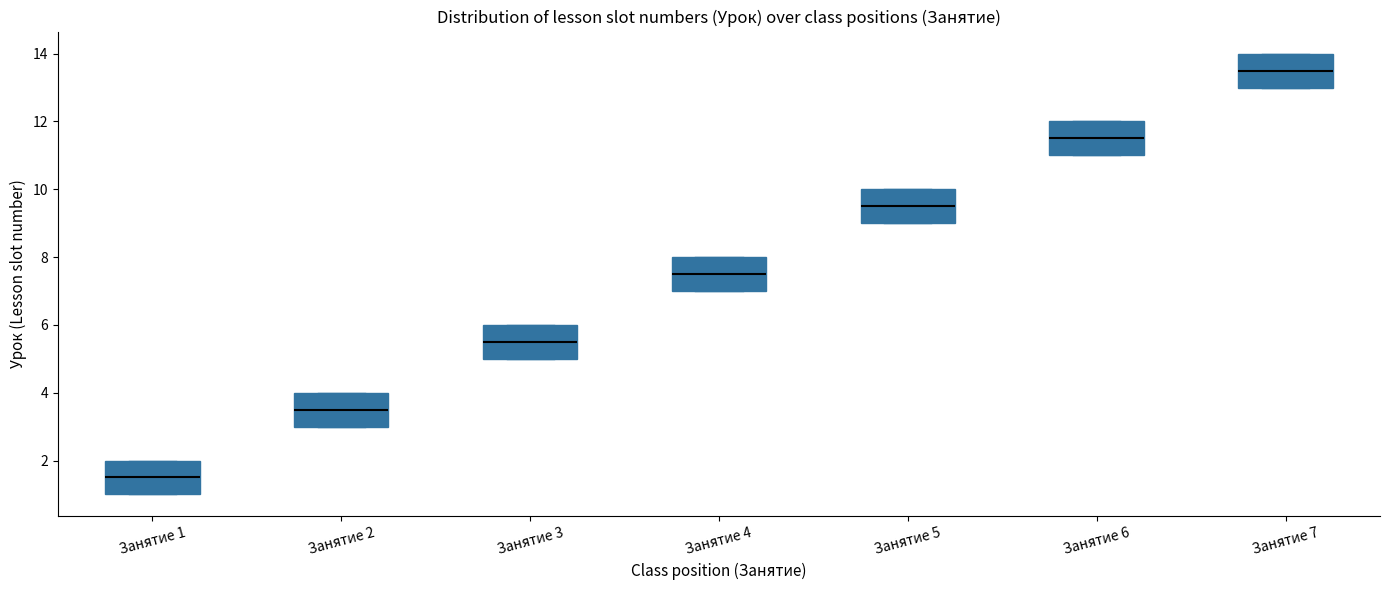

Which box's median line is the lowest?

Занятие 1